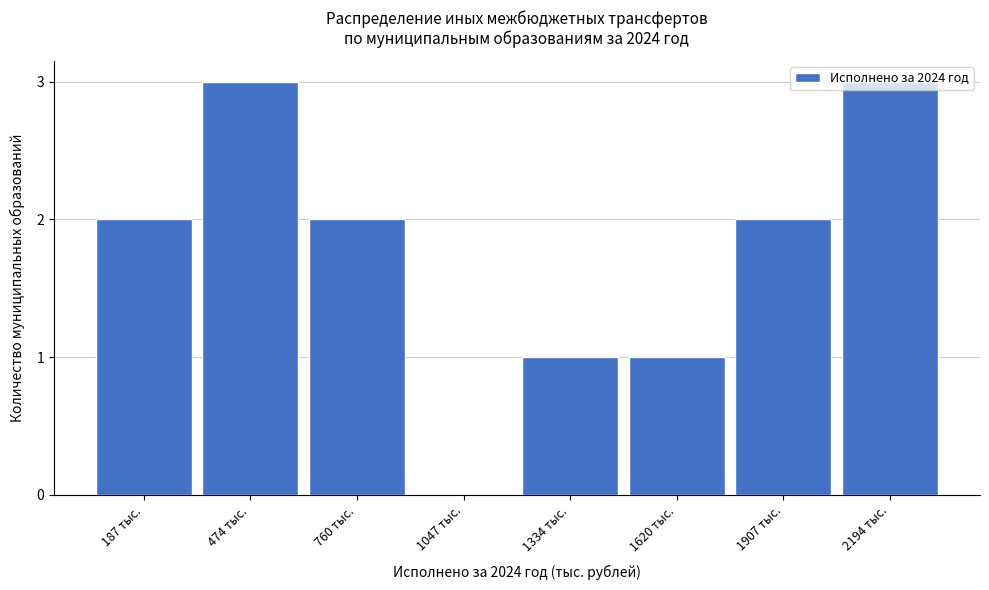

What is the change in value from 1620 тыс. to 1907 тыс.?

+1